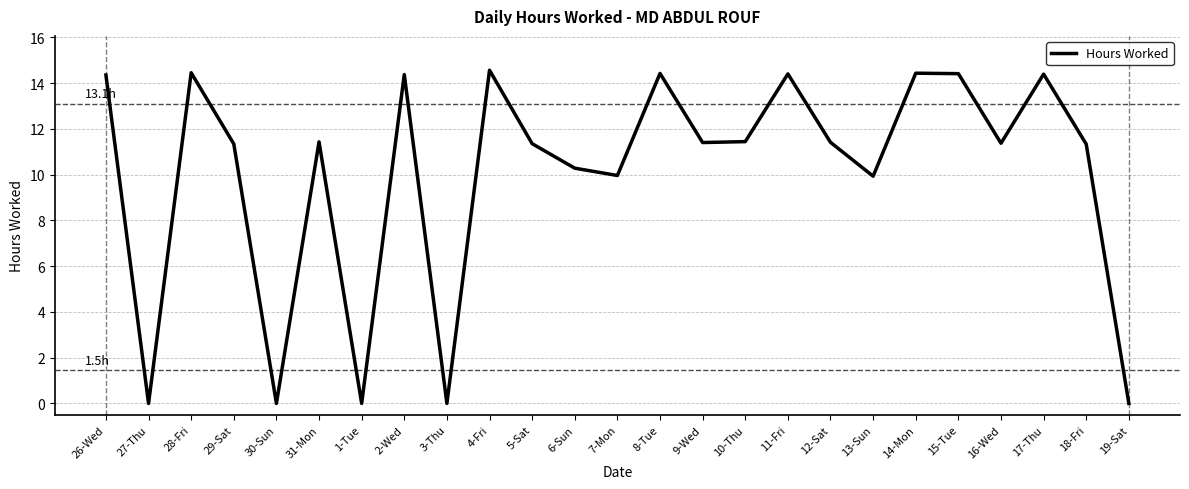

Count the number of data series in this chart.

1